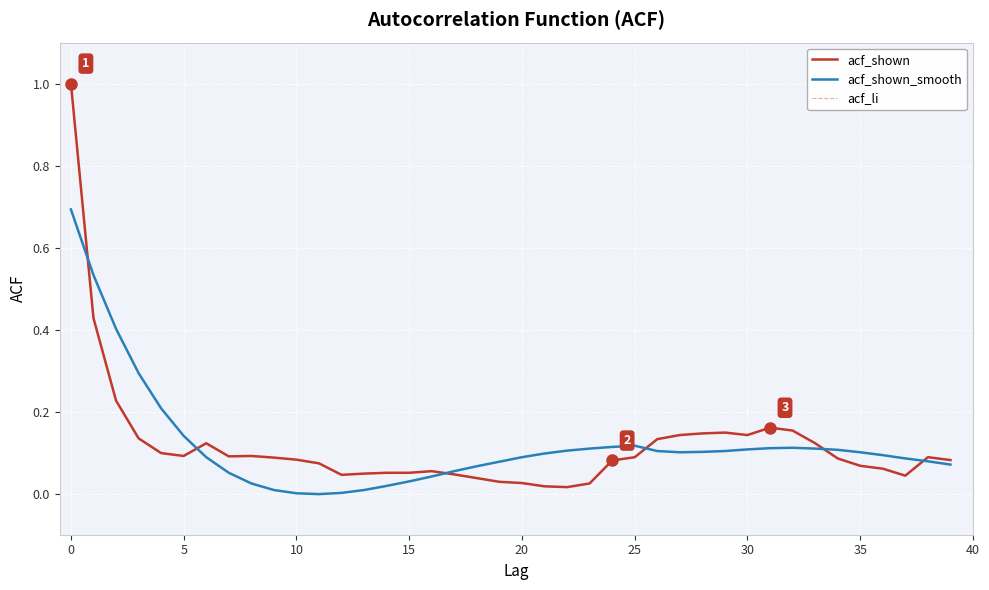

Does the chart display data point markers on the line(s)?

No